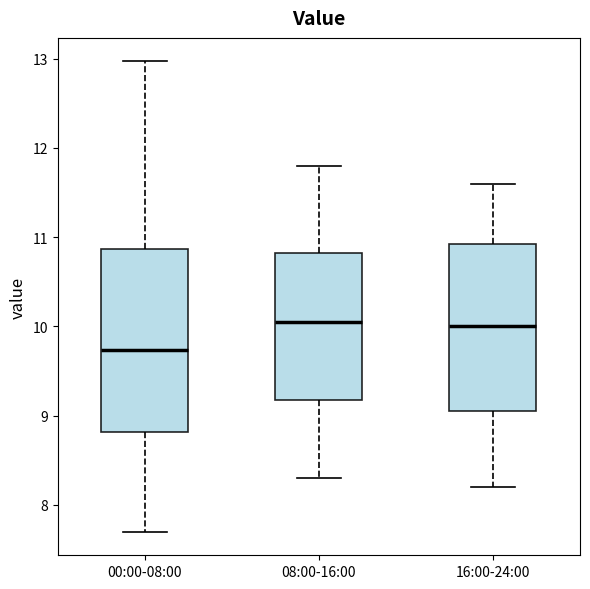

Where is the lower edge of the box for 16:00-24:00 on the y-axis? The values are not printed on the chart, so give them approximately, as read against the axis.

9.1